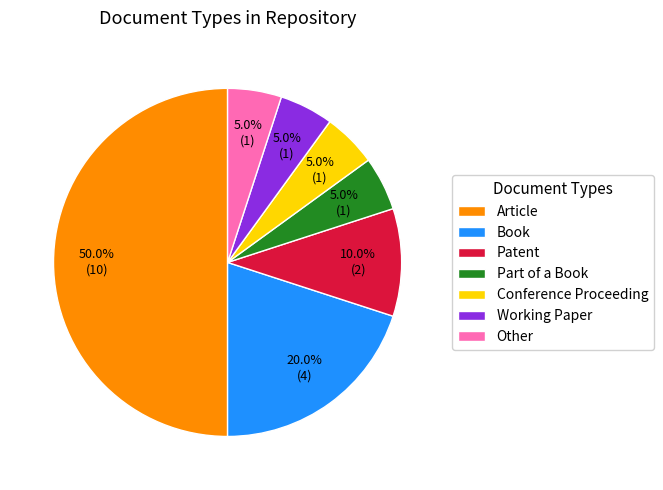

Which category has the biggest portion of the pie?

Article